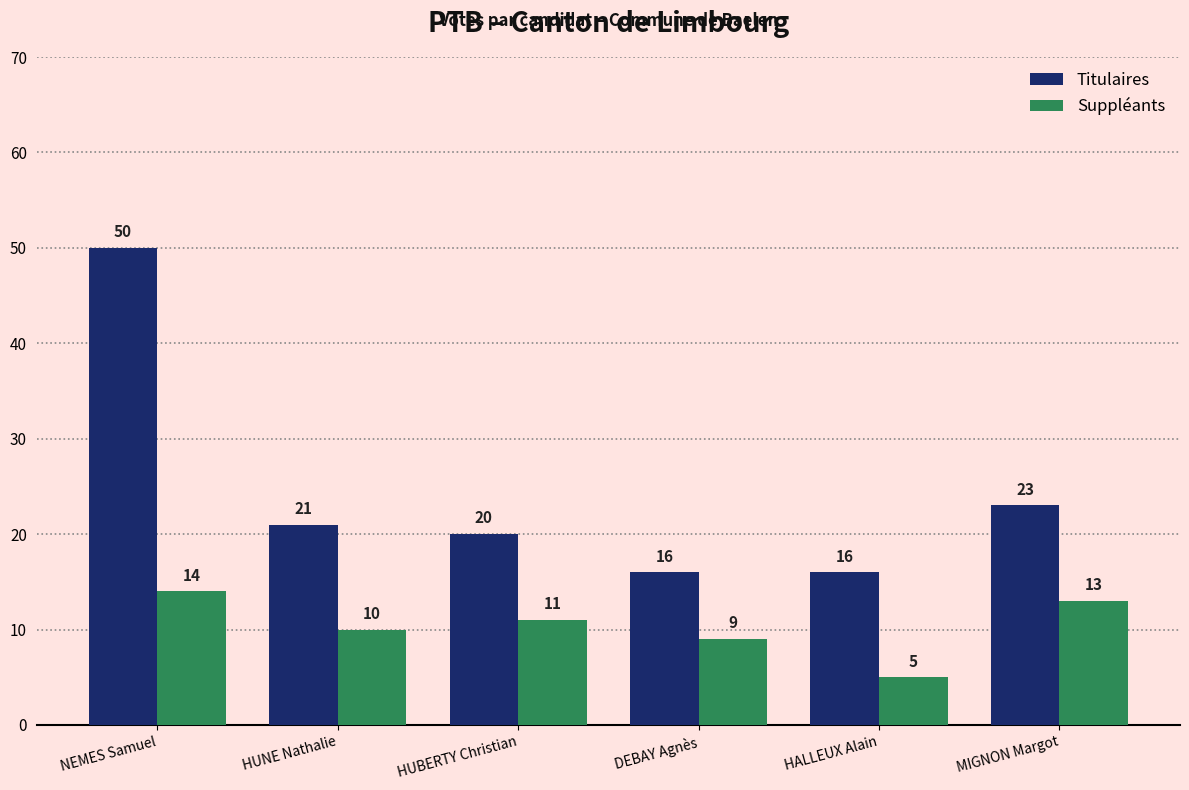

How many groups of bars are there?

6